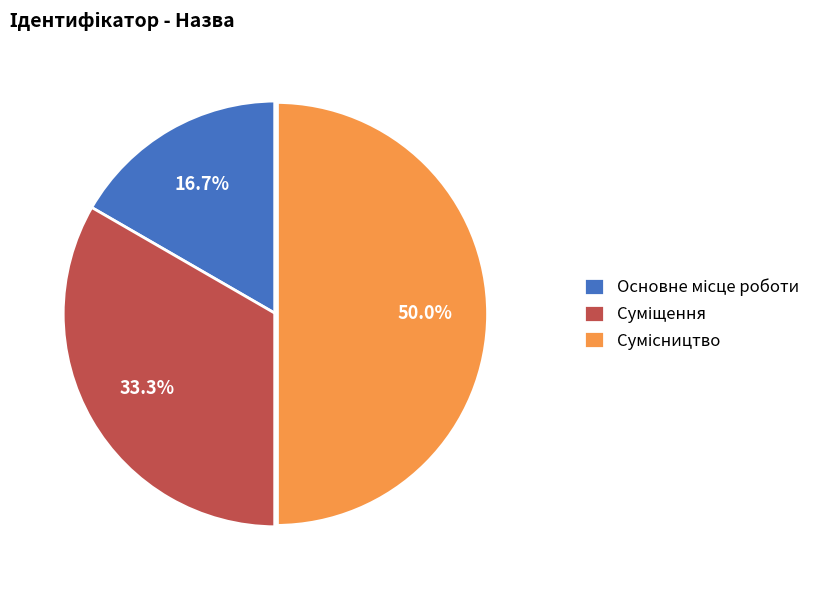

Is Сумісництво the majority of the pie?

No